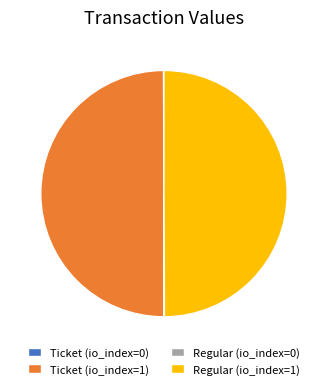

Combined, do Ticket (io_index=1) and Regular (io_index=1) account for over 50%?

Yes